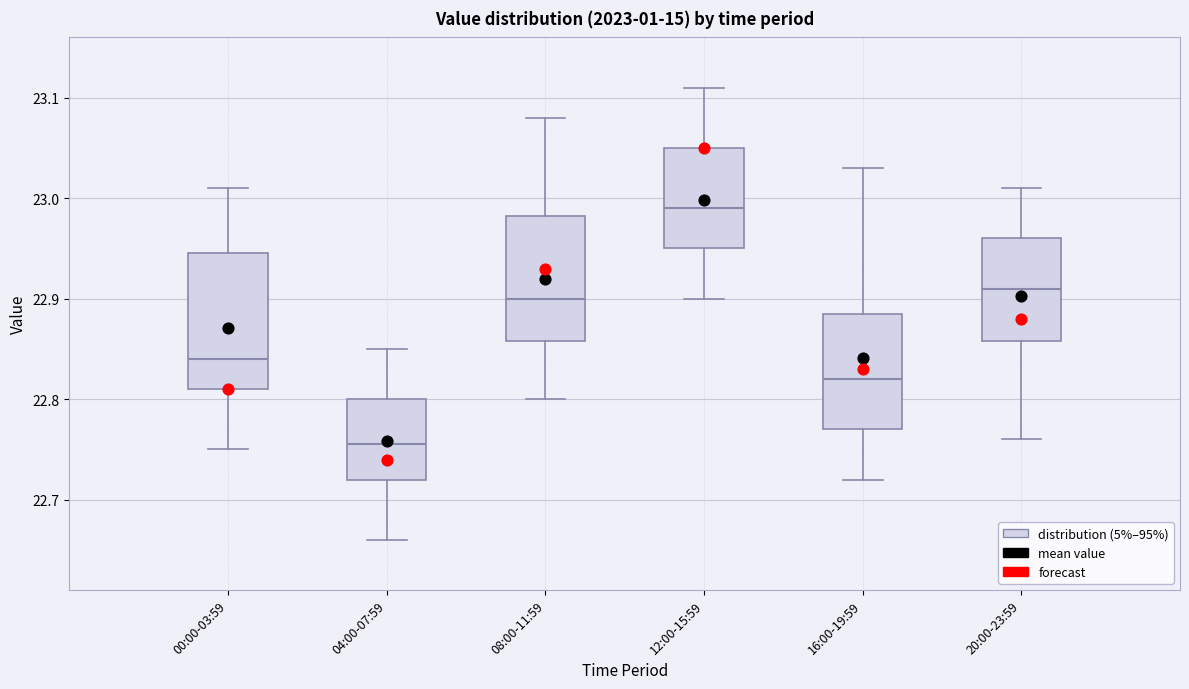

Comparing the boxes themselves (not the whiskers), which one is the tallest?

00:00-03:59